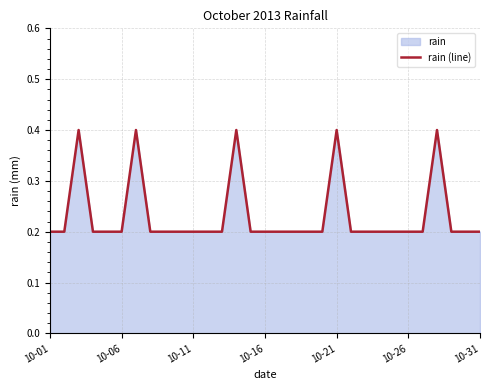

What is the greatest value displayed?

0.4